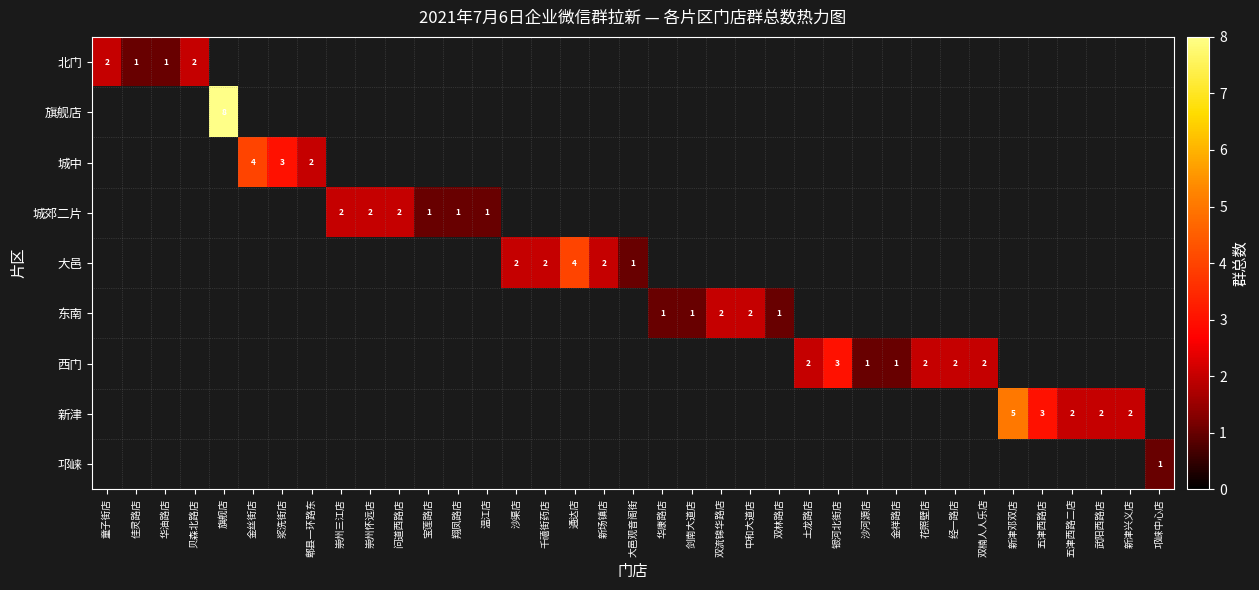

True or false: 城郊二片 has a value of 3 at 崇州怀远店.

False